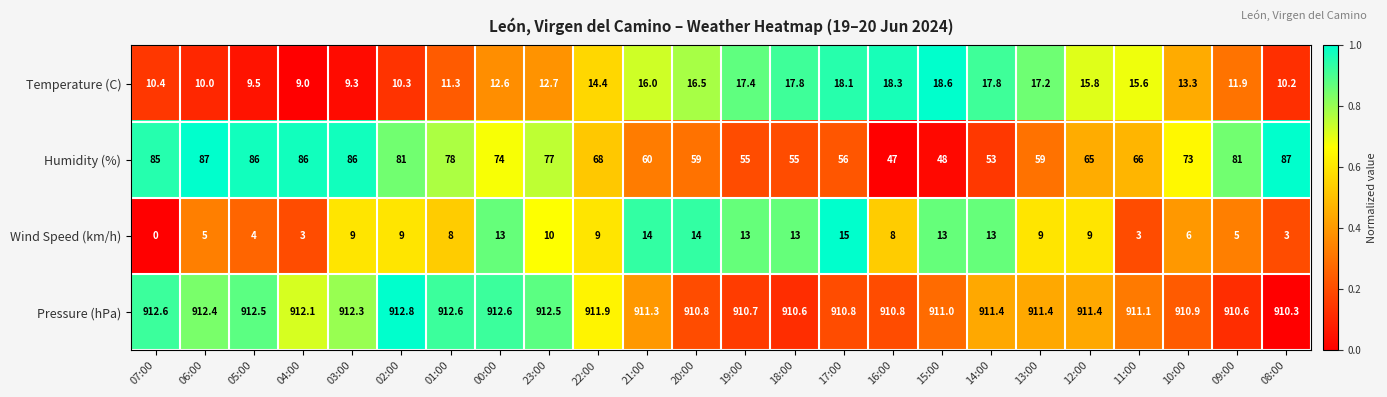

Which series has the largest range (max minus min)?

Humidity (%)